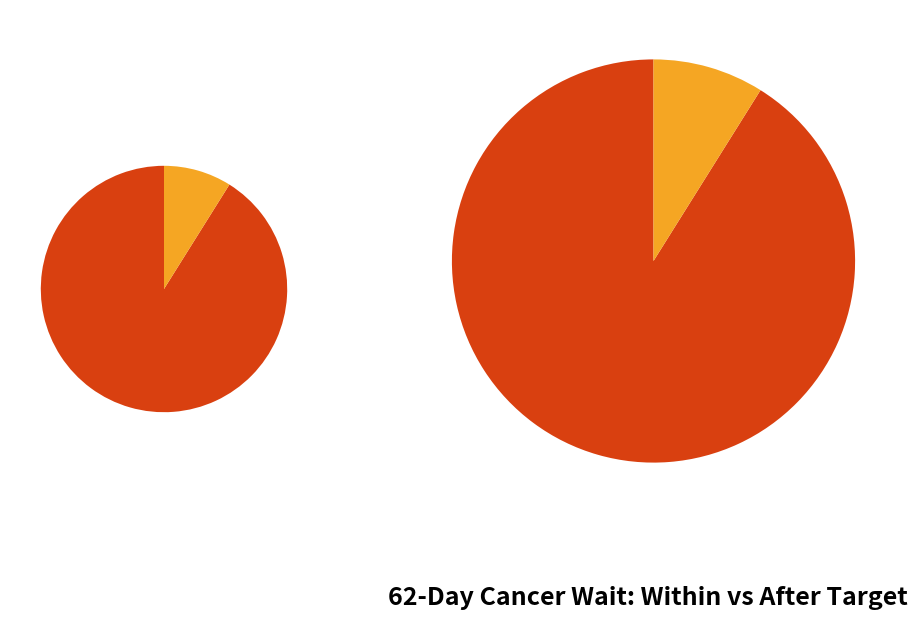

What percentage do NHS NORTH SOMERSET CCG and NHS SOUTH CHESHIRE CCG together represent?

4.3%